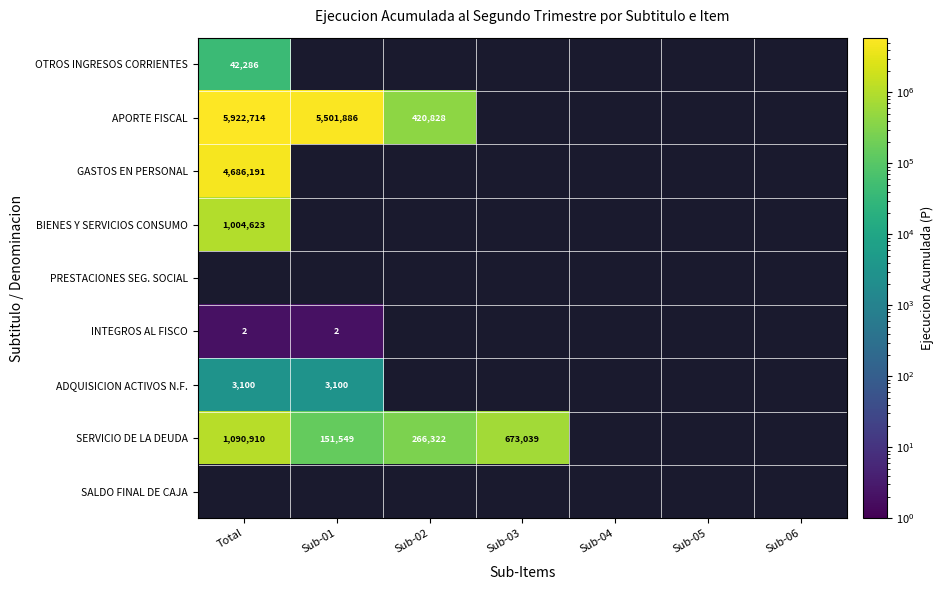

What is the greatest value displayed?

5922714.0